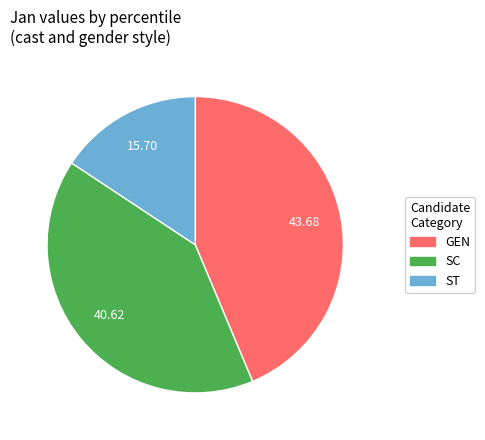

Is SC the majority of the pie?

No